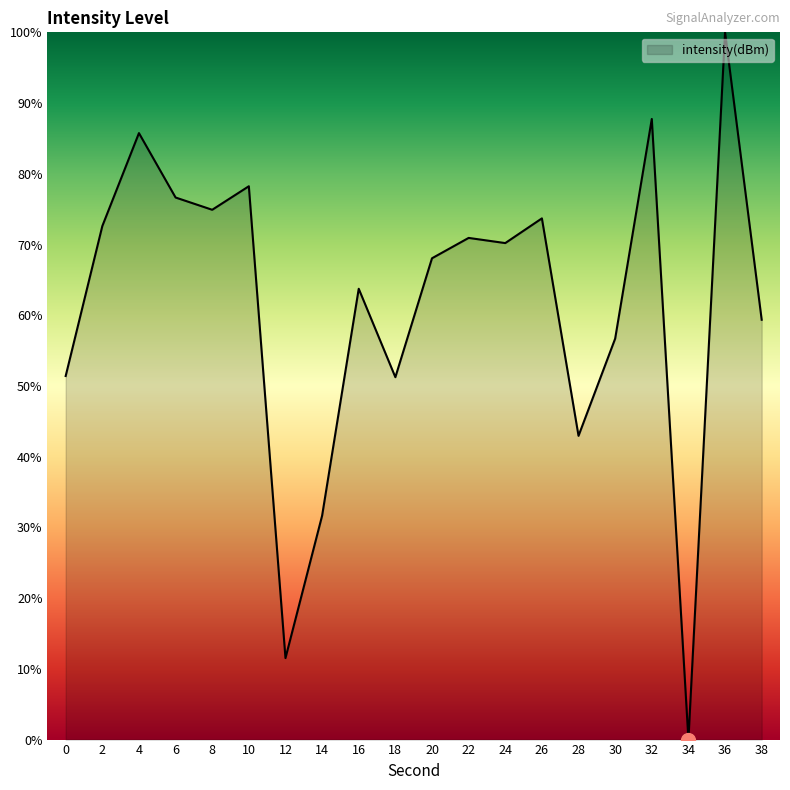

How many lines are shown in the chart?

1